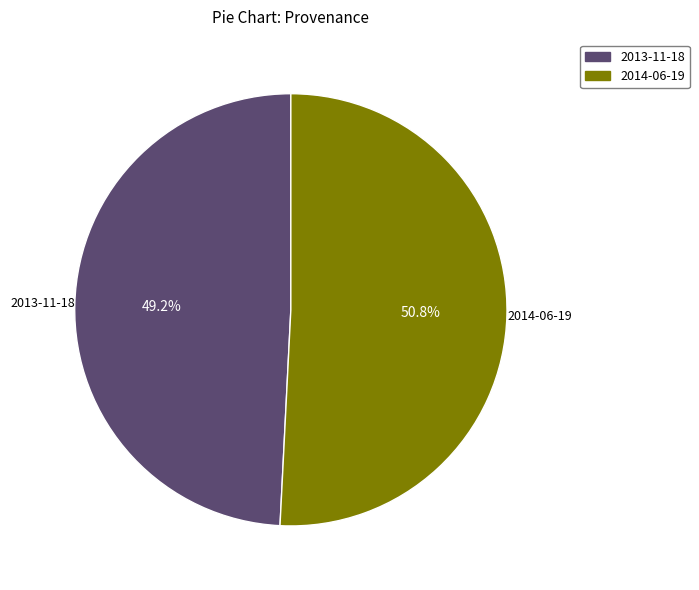

To the nearest percent, what is the average slice percentage?

50%